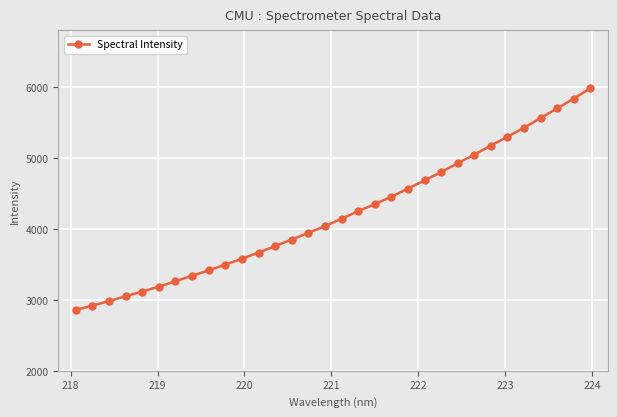

What is the value of the 17th point from the left?

4144.5